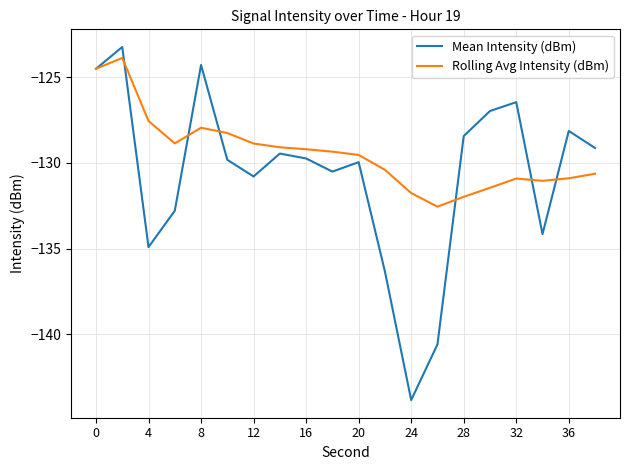

What is the lowest value of the Rolling Avg Intensity (dBm) series?

-132.6